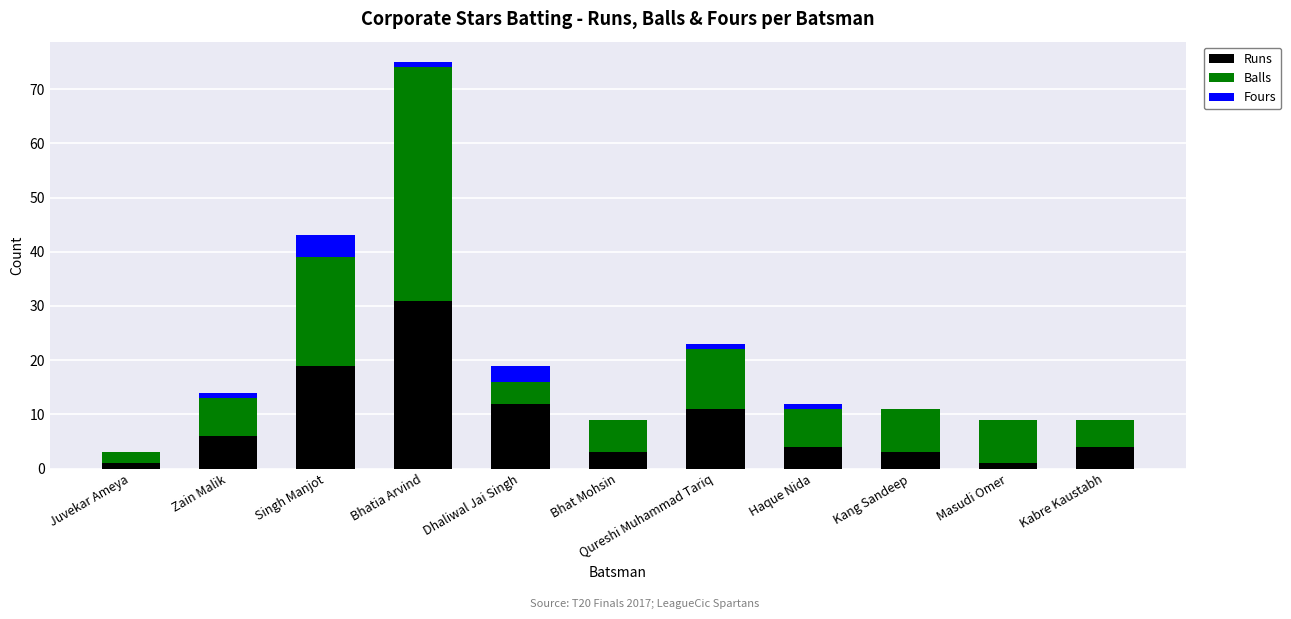

What is the highest value of the Runs series?

31